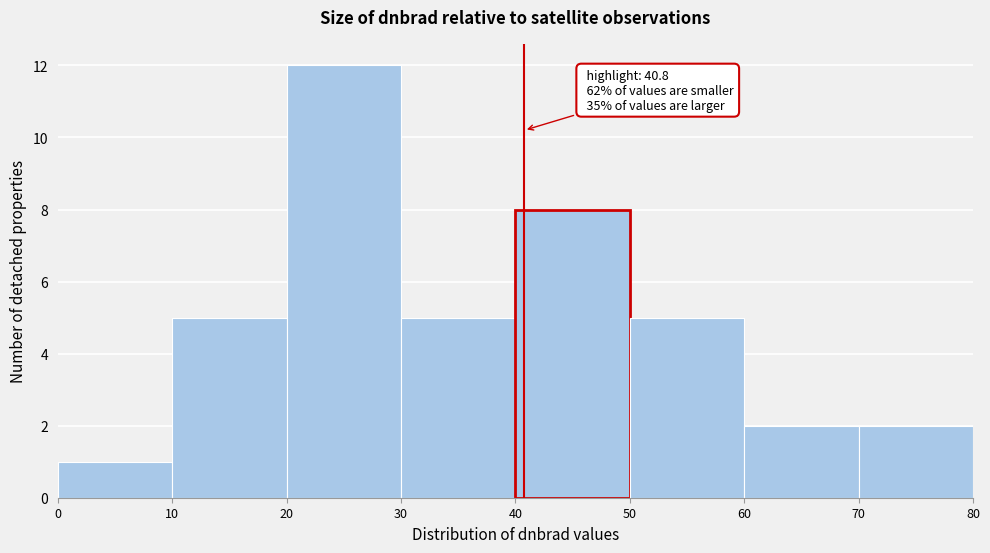

Over which range of the x-axis is the bar tallest?

20 to 30